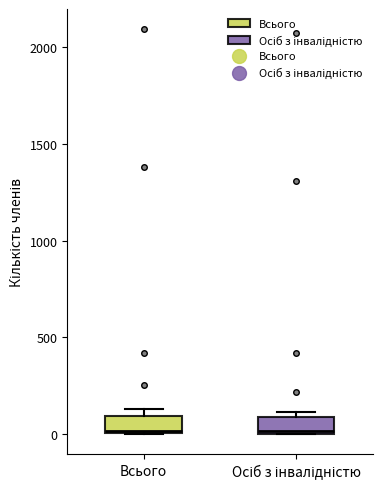

Reading left to right, transcribe this box plot: for each box, give where its median line is, the range the box spans, and where its two whiskers end, as read against the y-axis. The values are not printed on the chart, so give them approximately, as read against the axis.

Всього: median 0, box 0 to 100, whiskers 0 to 150
Осіб з інвалідністю: median 0, box 0 to 100, whiskers 0 to 100 (just above the box's upper edge)